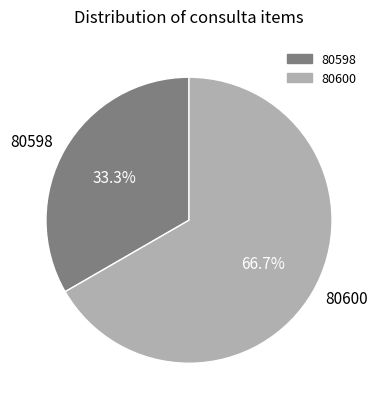

Which category has the biggest portion of the pie?

80600